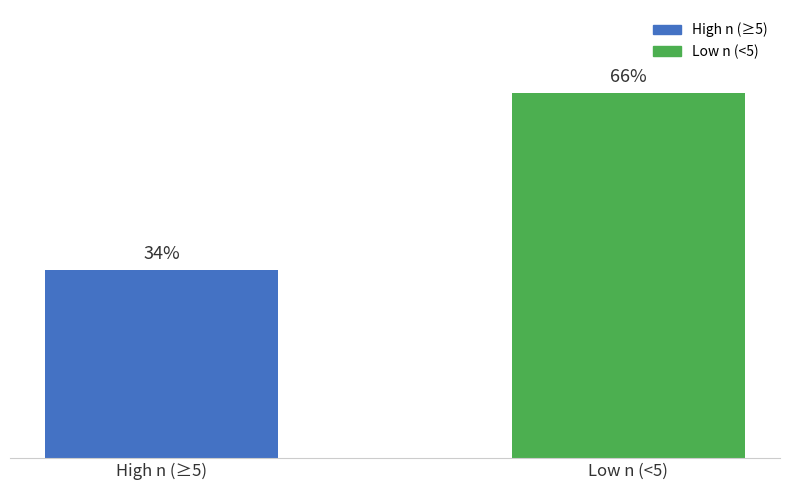

What is the label of the 1st bar from the left?

High n (≥5)